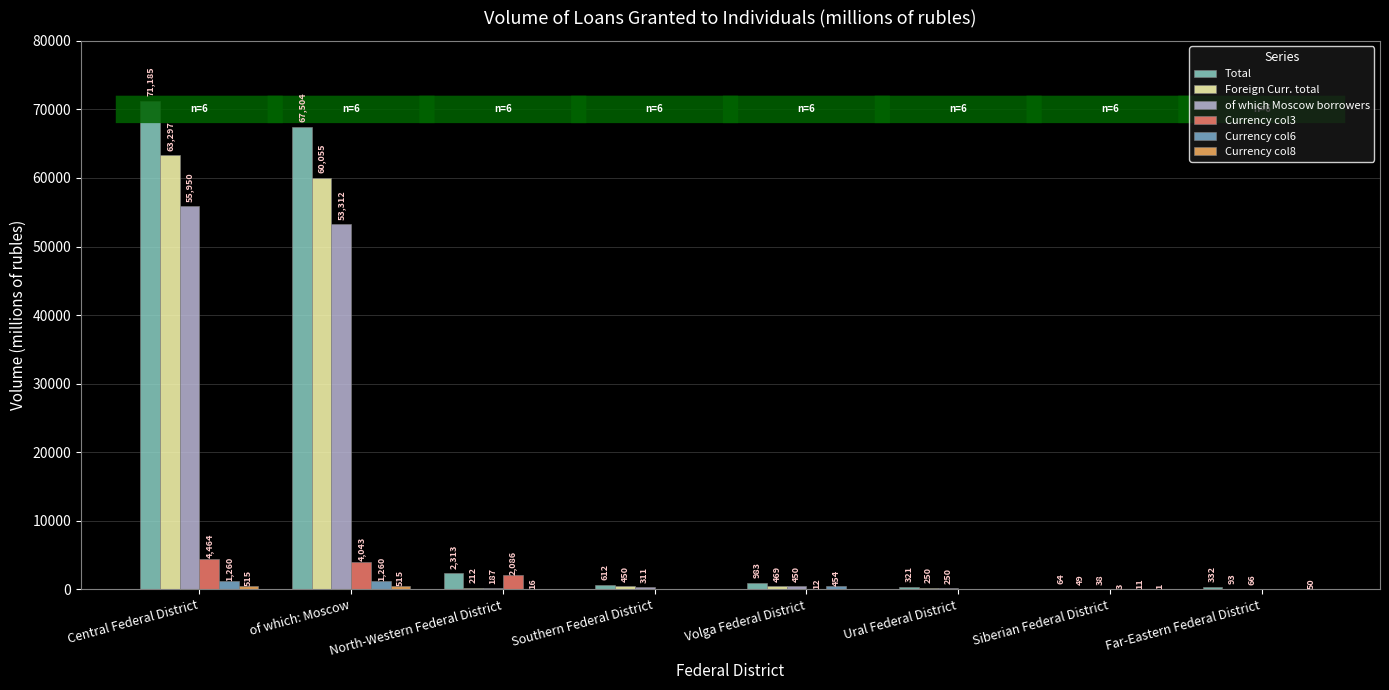

What position from the left is of which: Moscow?

2